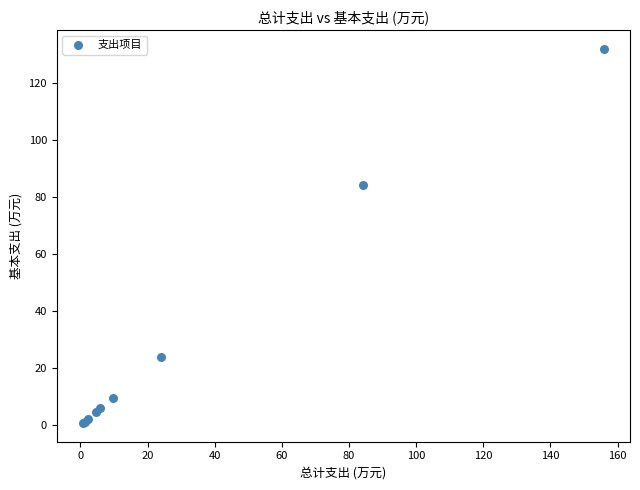

What Y value in the scatter plot is closest to 66?

84.3